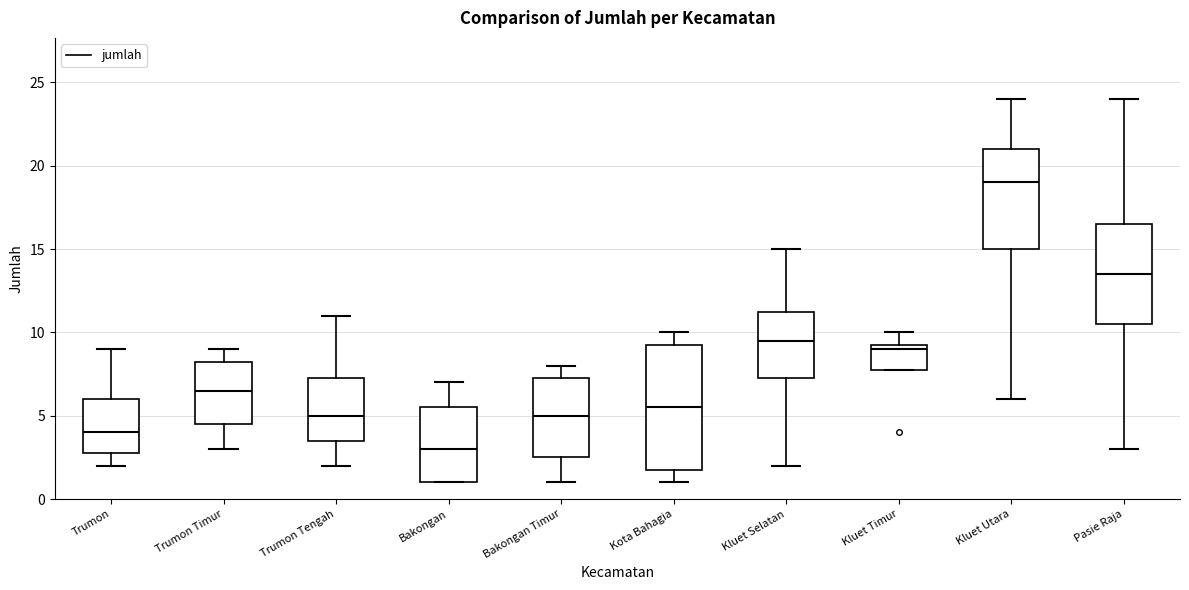

Which box's median line is the highest?

Kluet Utara